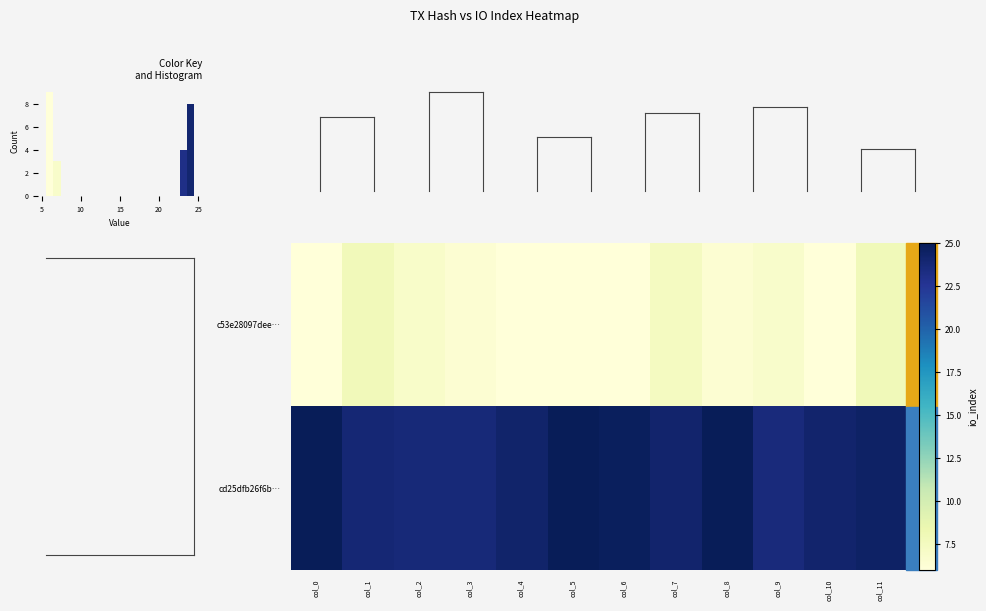

Rank the series at col_9 from lowest to highest value.

c53e28097dee…, cd25dfb26f6b…